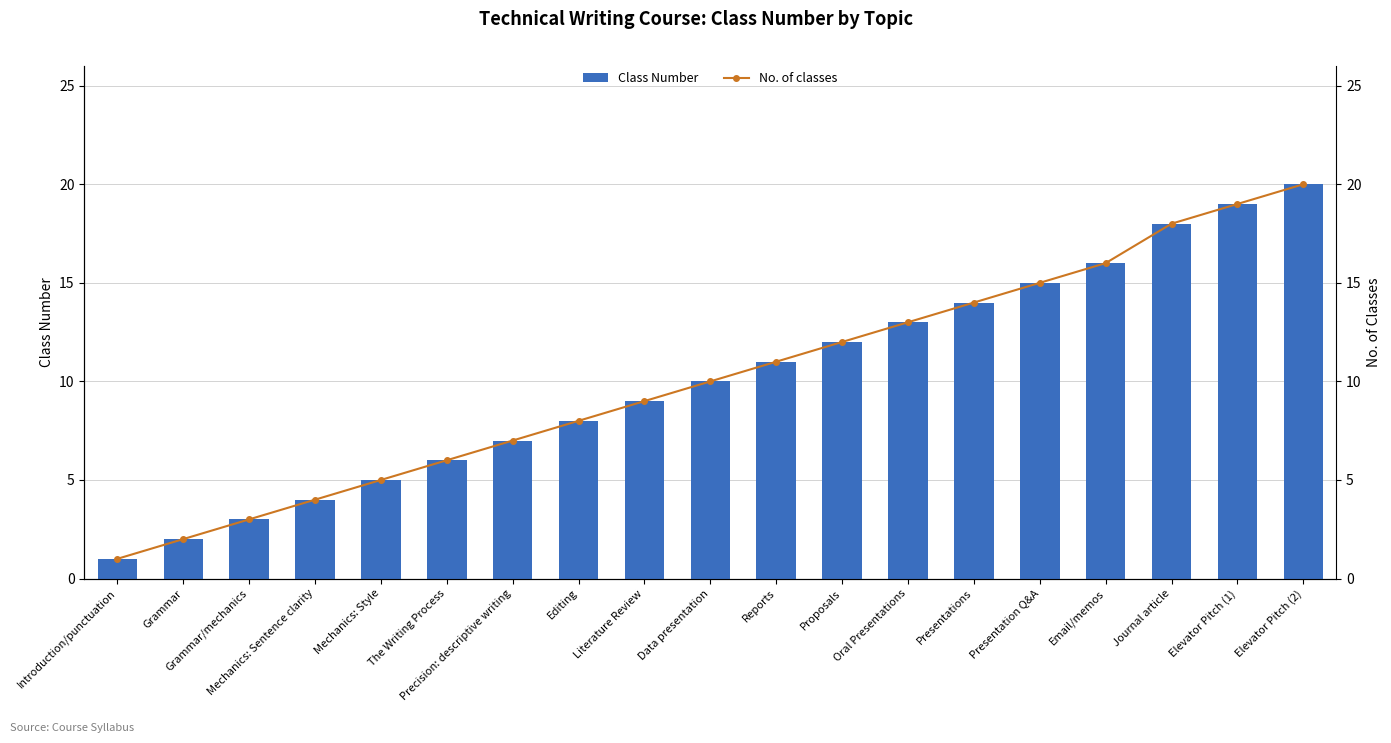

What is the difference between the No. of classes values at Data presentation and Proposals?

2